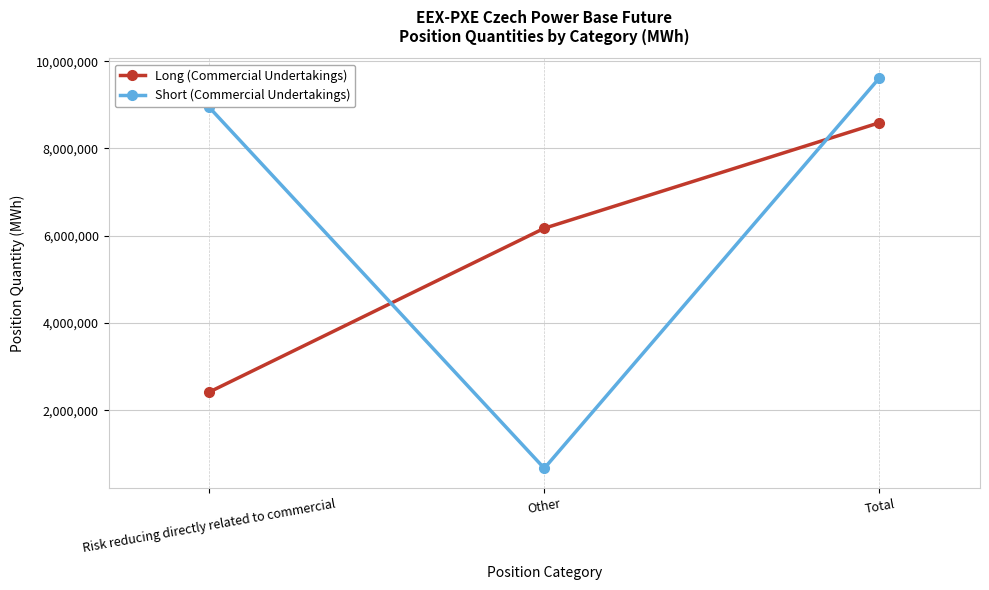

Rank the series at Risk reducing directly related to commercial from lowest to highest value.

Long (Commercial Undertakings), Short (Commercial Undertakings)